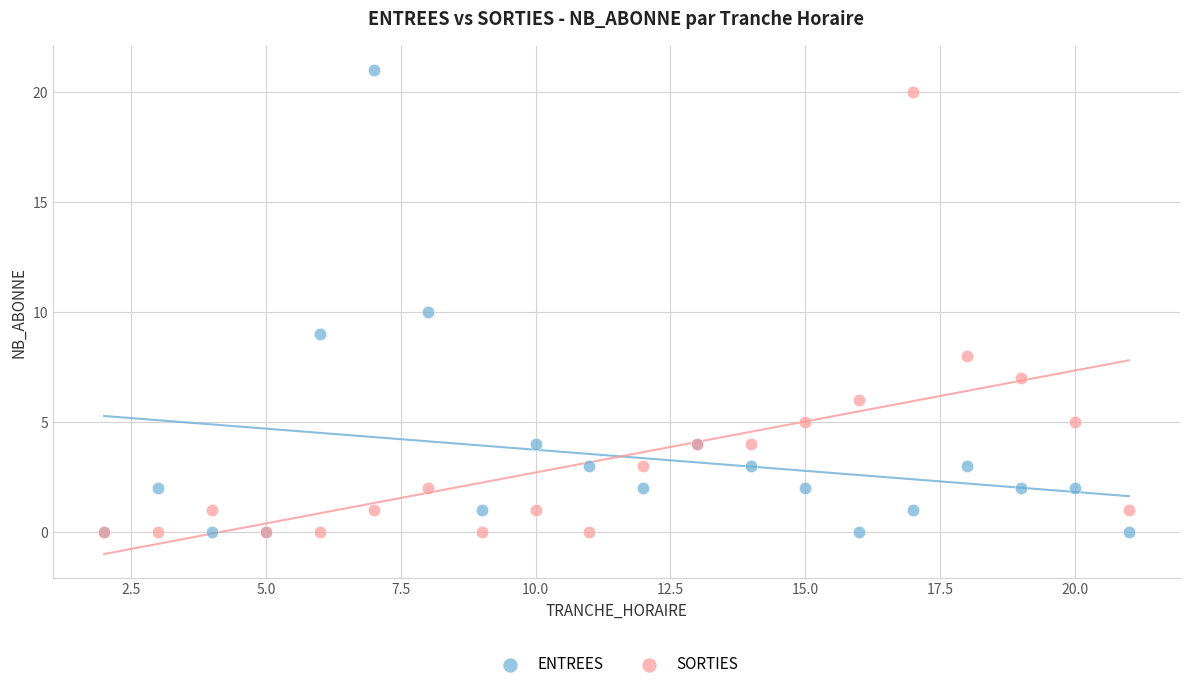

What are all the series names shown in the legend?

ENTREES, SORTIES